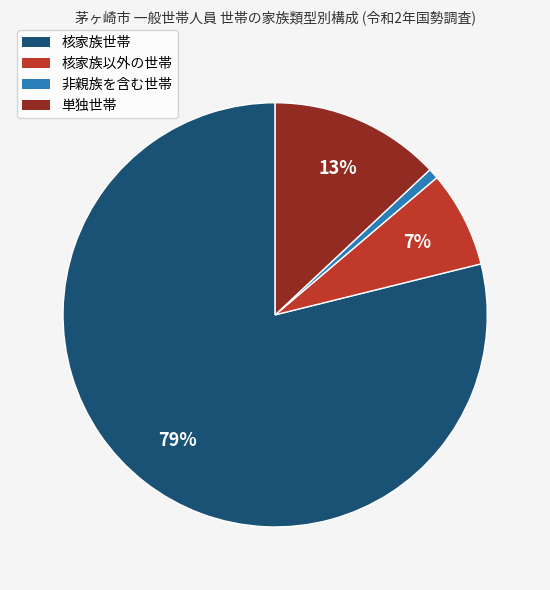

Rank the categories by value from lowest to highest.

非親族を含む世帯, 核家族以外の世帯, 単独世帯, 核家族世帯